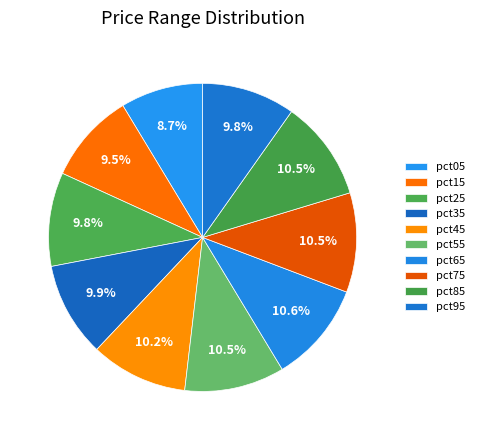

What is the smallest slice in the pie chart?

pct05